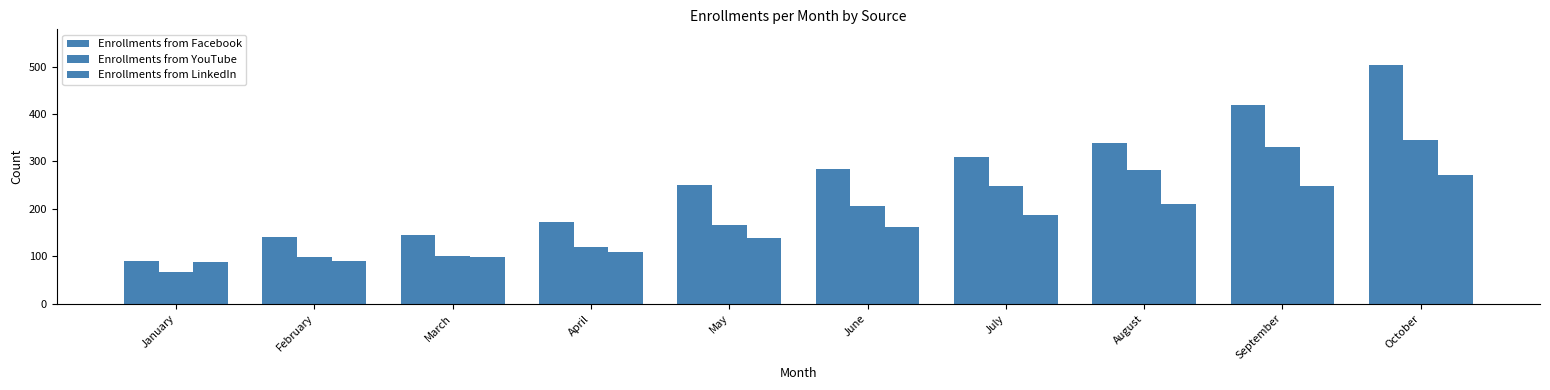

Count the number of categories in the chart.

10